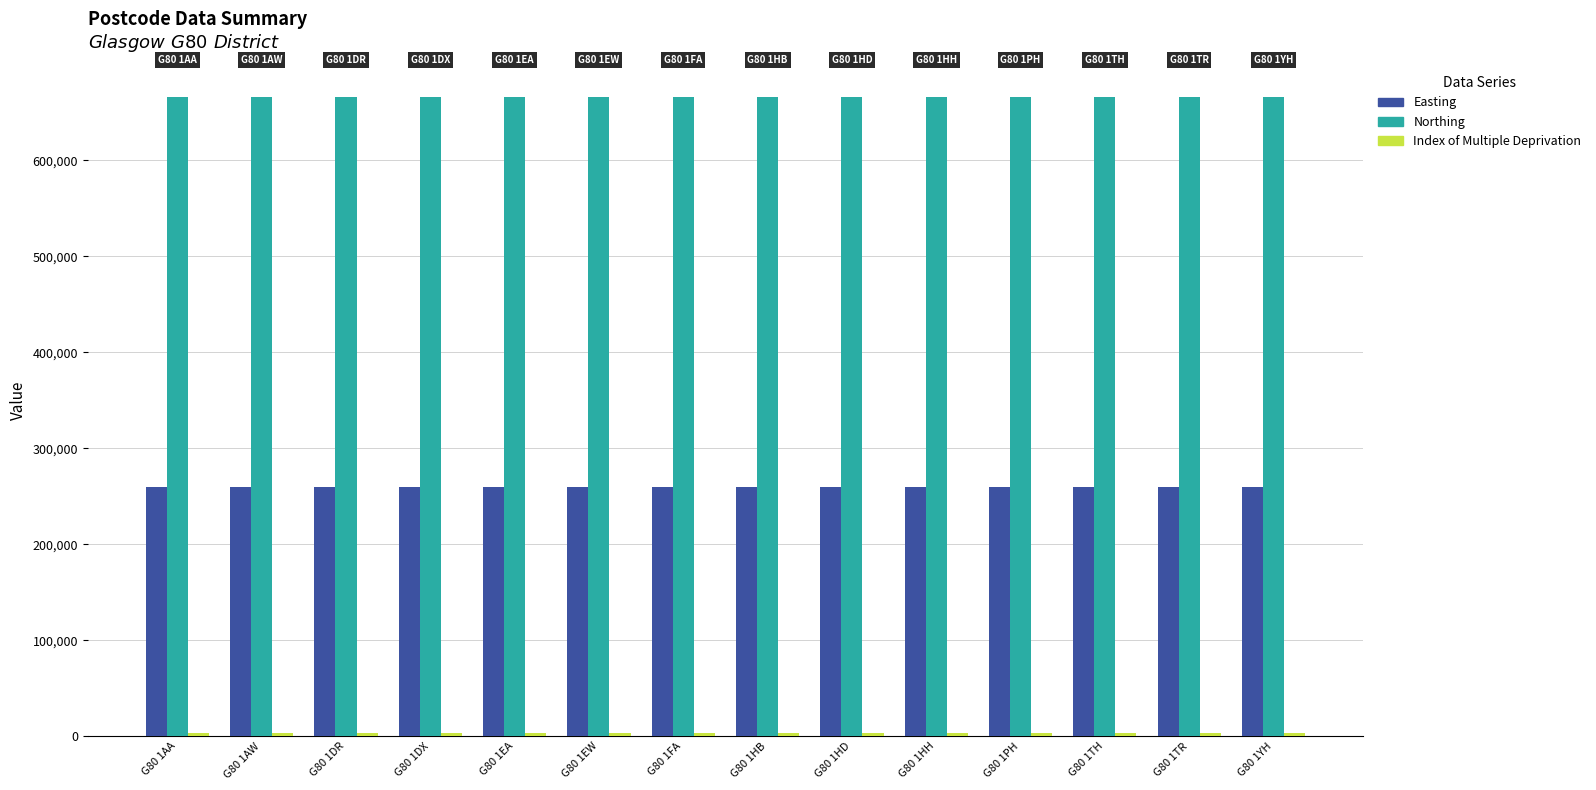

The value of Northing at G80 1TR is 666213. True or false?

True